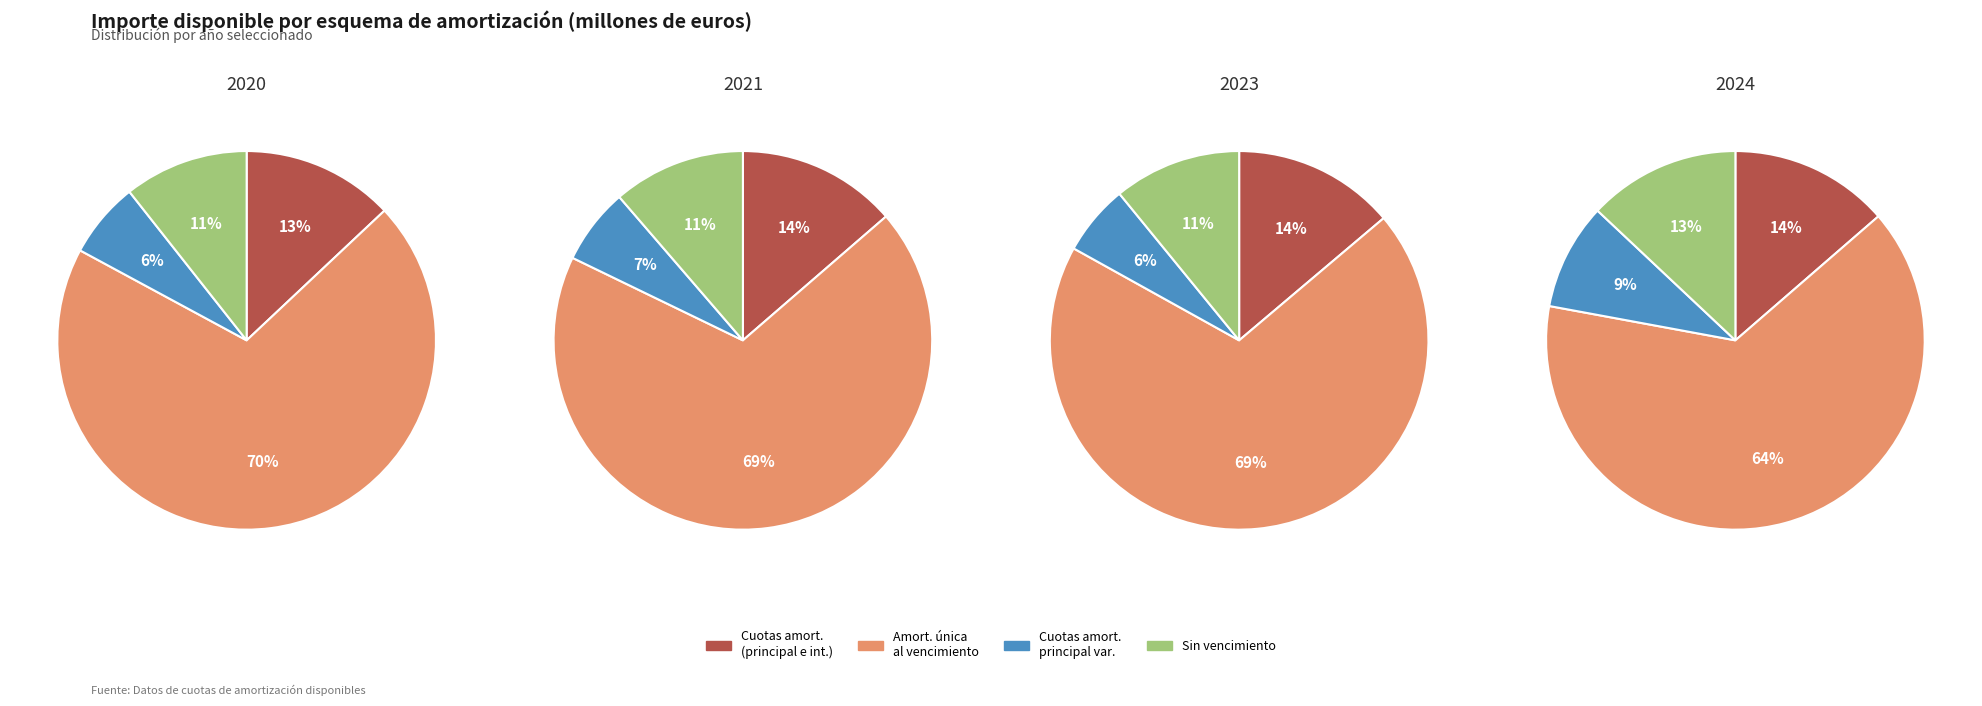

True or false: 2017 accounts for 7% of the total.

False